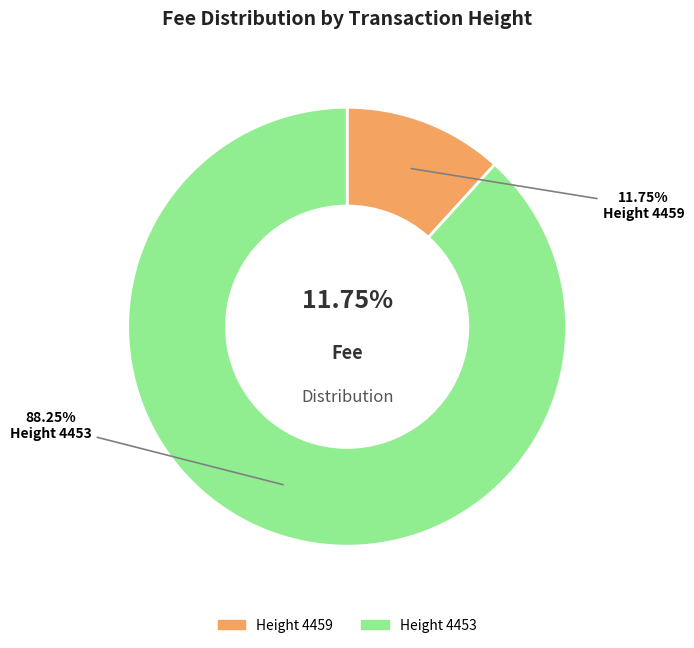

To the nearest percent, what percentage of the pie is 4453?

88%